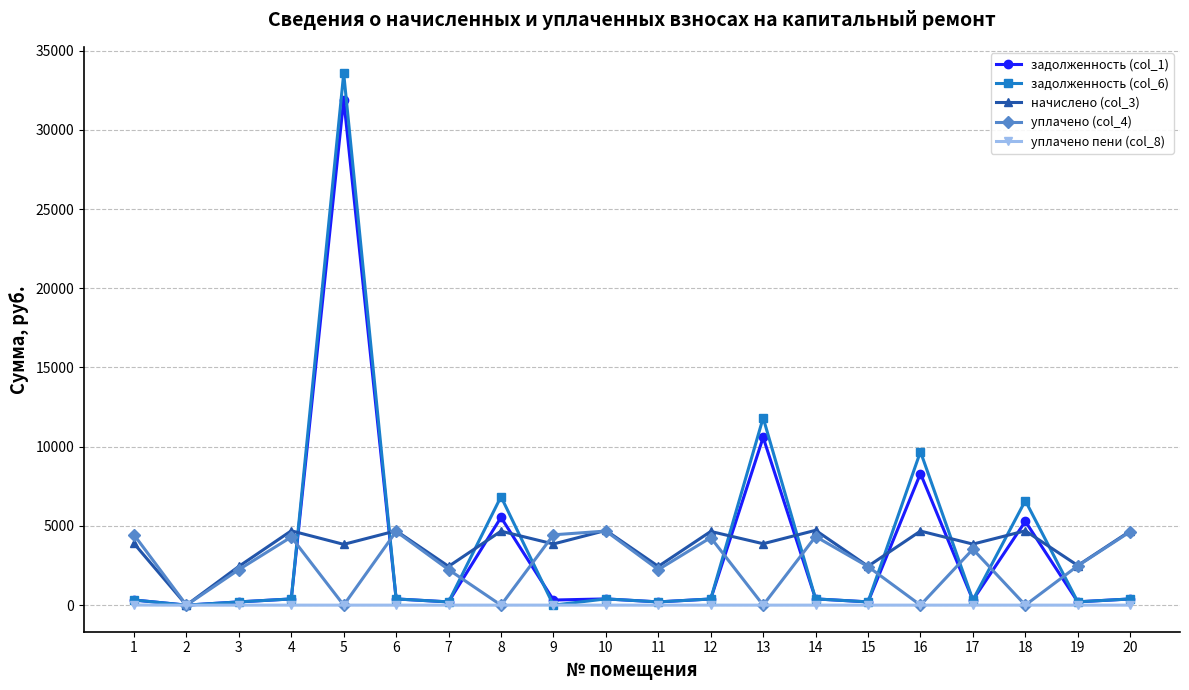

True or false: уплачено (col_4) has more than 0 points higher than both neighbors.

True